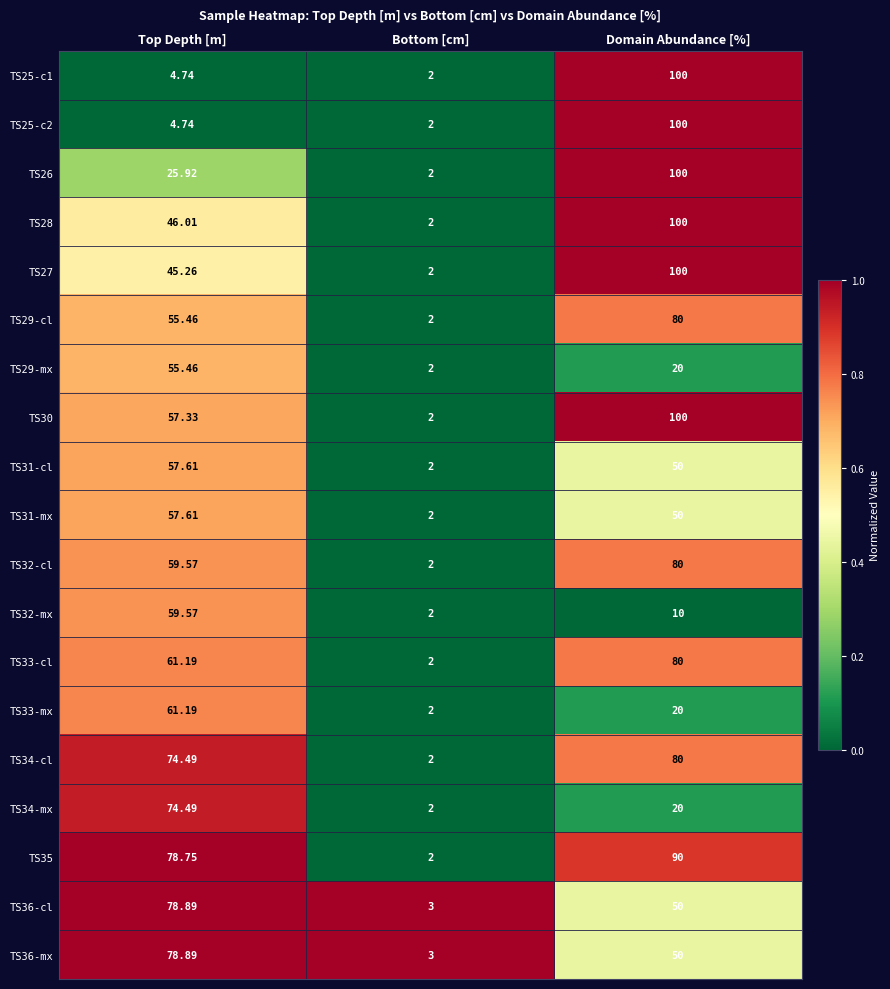

Is the value of TS27 at Bottom [cm] greater than the value of TS25-c2 at Top Depth [m]?

No